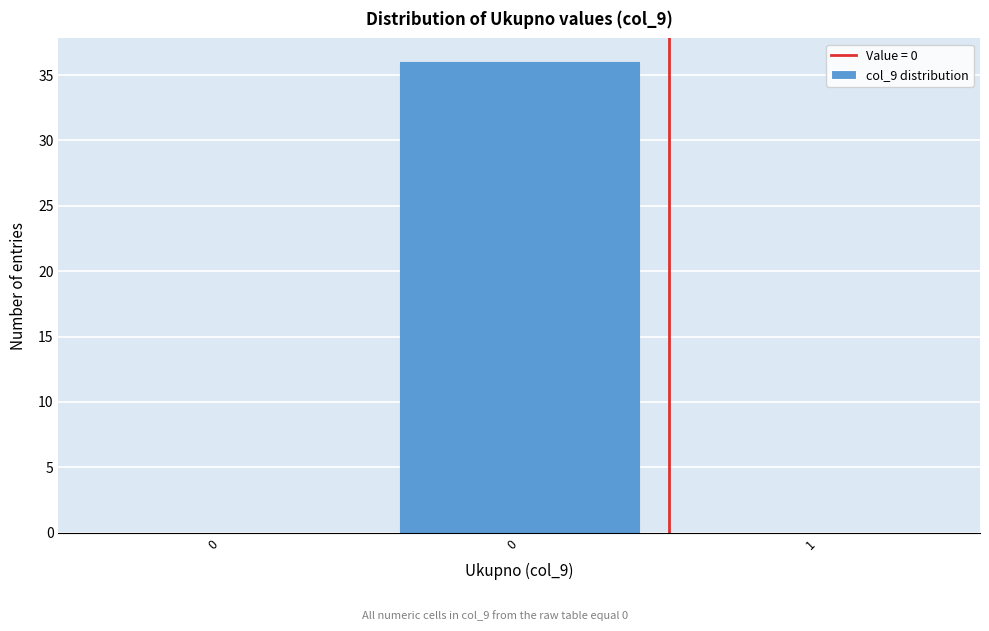

How many distinct data groups are displayed?

1